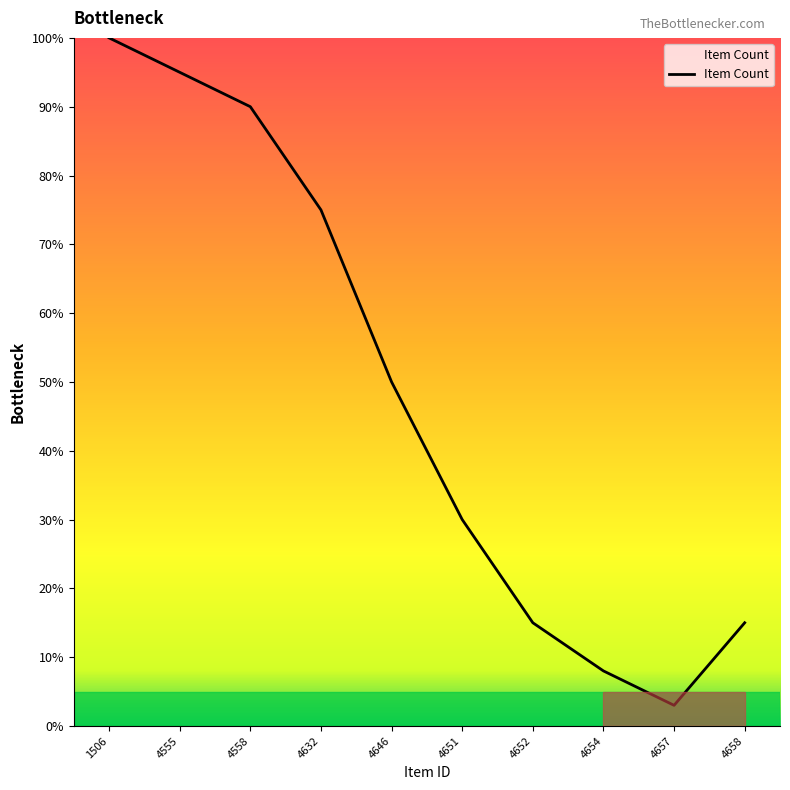

Does the chart display data point markers on the line(s)?

No